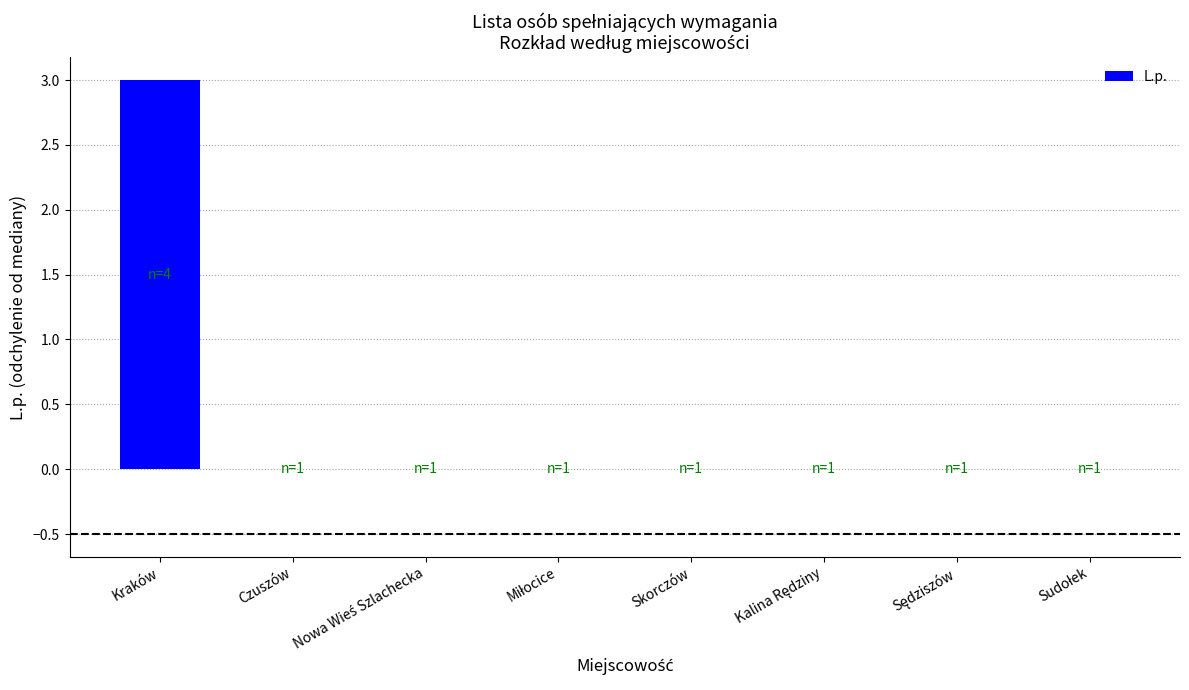

The chart shows a value of 1 at Kraków. True or false?

False